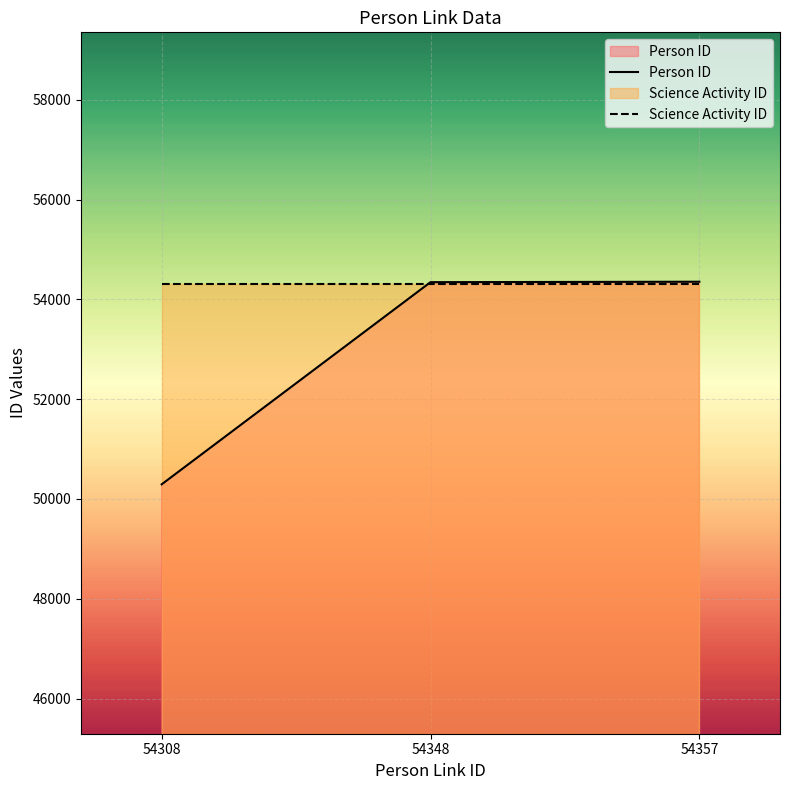

How many values in the Person ID series exceed 54347?

1